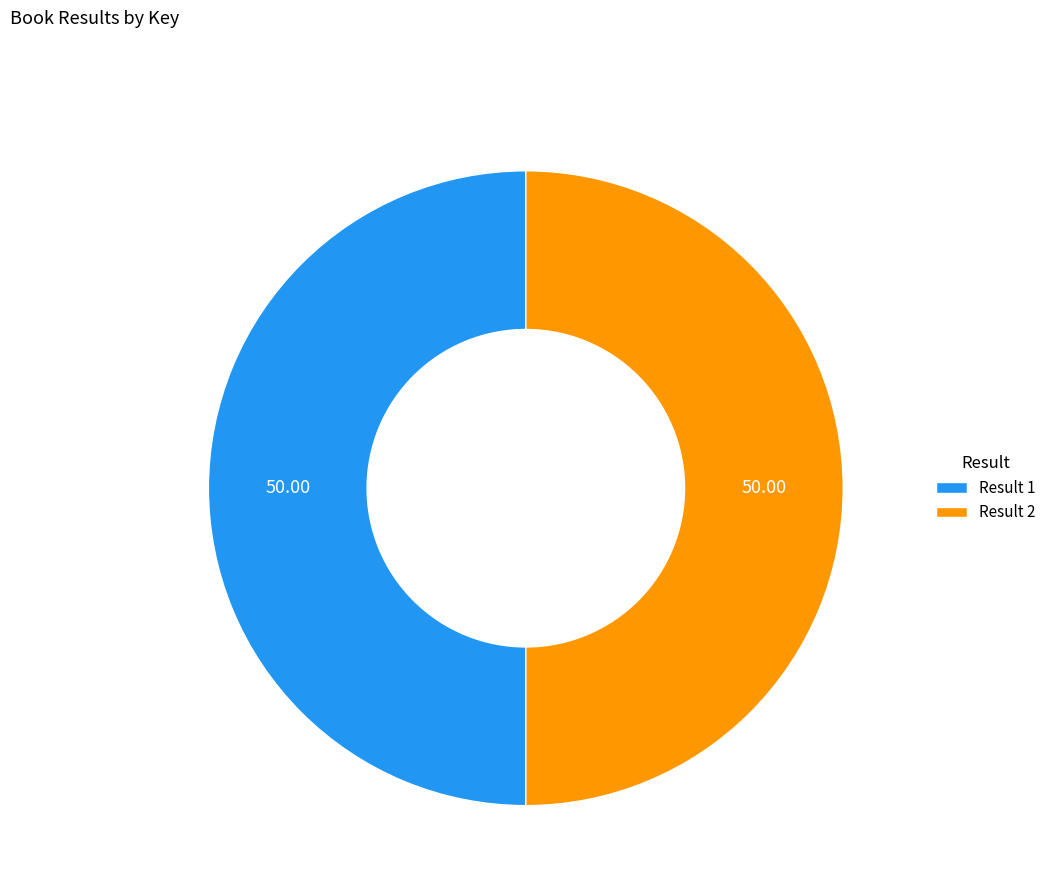

Do Result 1 and Result 2 together represent more than half of the pie?

Yes